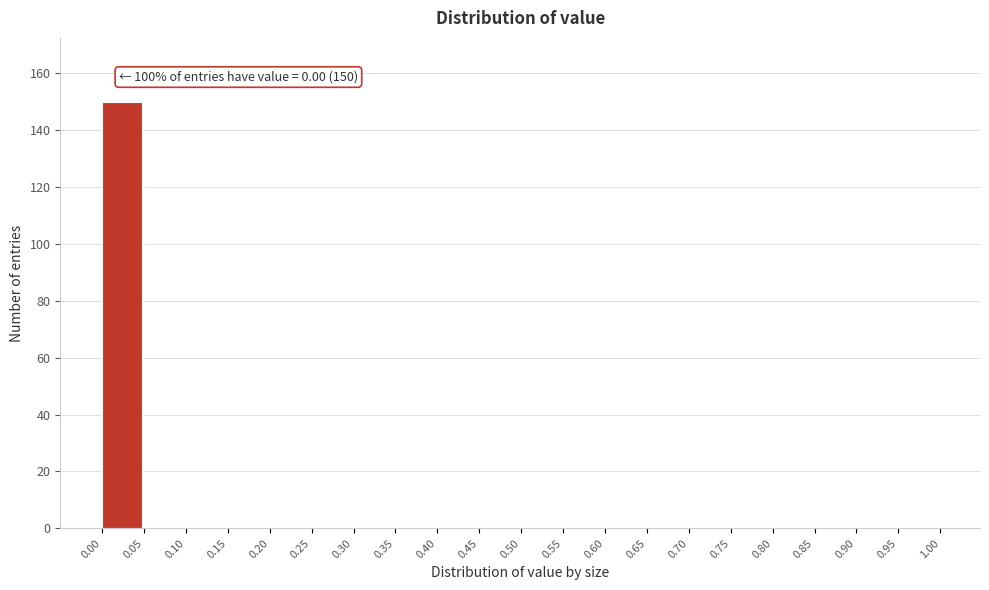

Which range on the x-axis has the tallest bar?

0.00 to 0.05